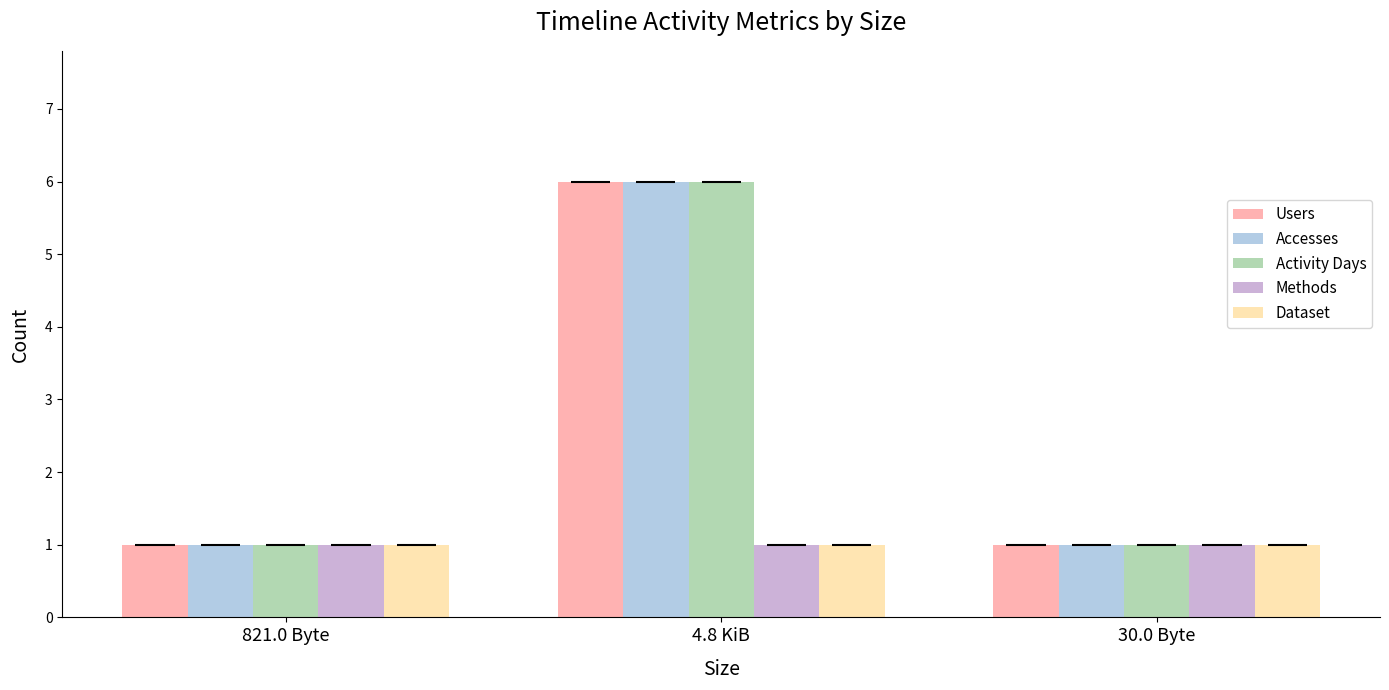

Which has a higher value, 821.0 Byte or 30.0 Byte?

821.0 Byte